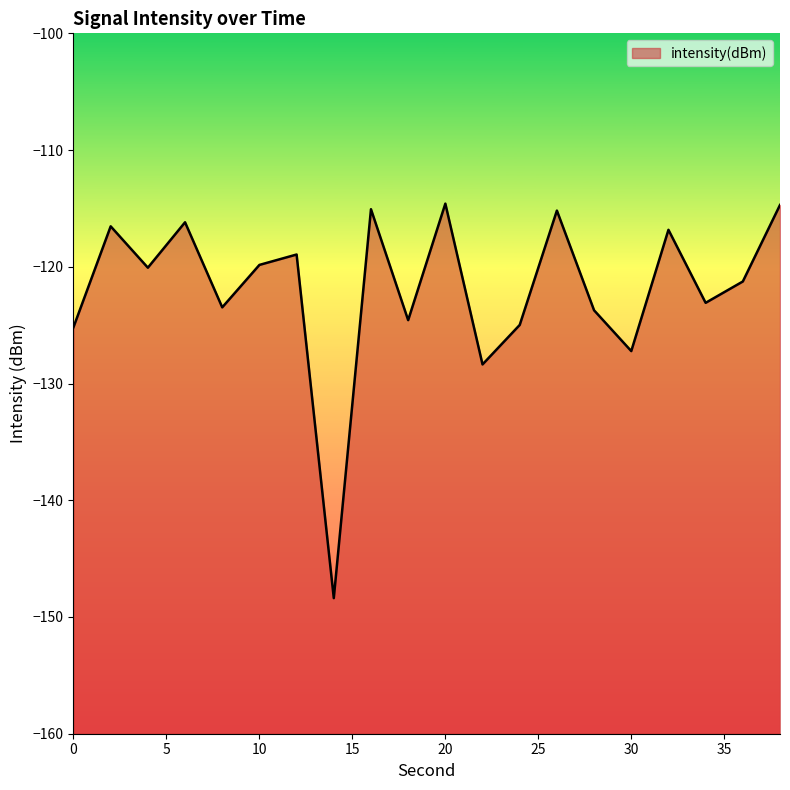

Reading right to left, list all the values displayed in this chart.

38=-114.7	36=-121.3	34=-123.1	32=-116.8	30=-127.2	28=-123.7	26=-115.2	24=-125.0	22=-128.4	20=-114.6	18=-124.6	16=-115.1	14=-148.4	12=-118.9	10=-119.8	8=-123.5	6=-116.2	4=-120.1	2=-116.5	0=-125.2